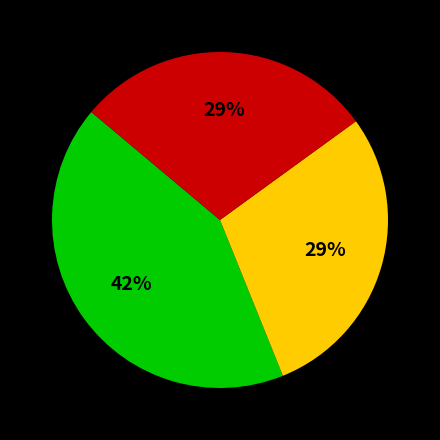

Is there a majority slice in this chart?

No